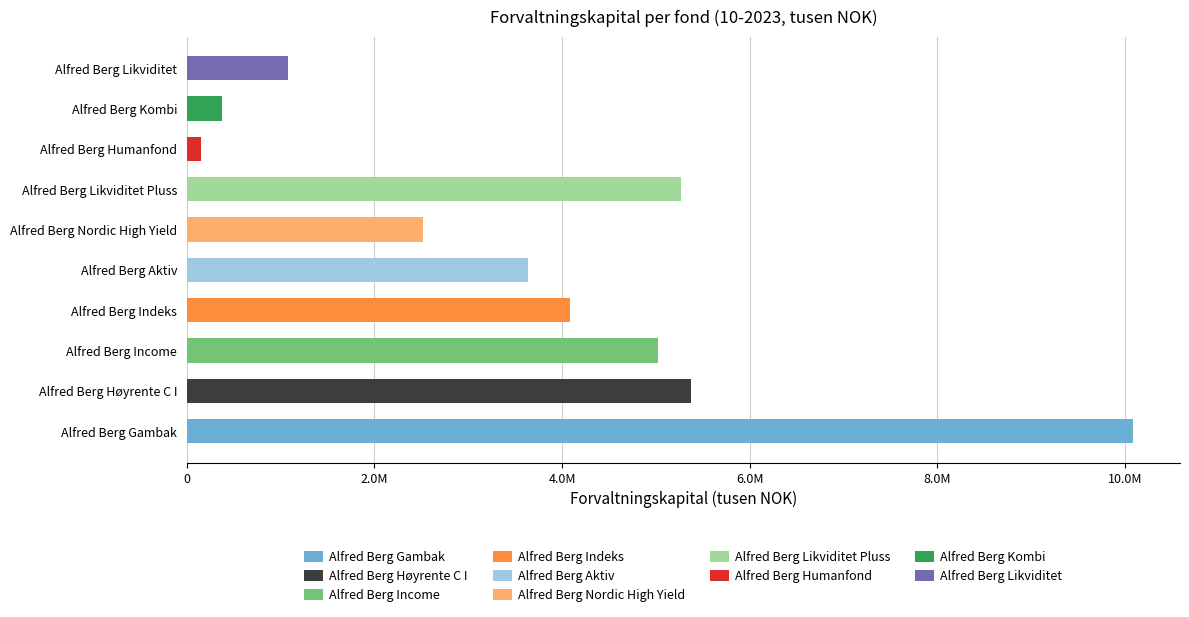

What is the difference between the maximum and minimum values?

9928499